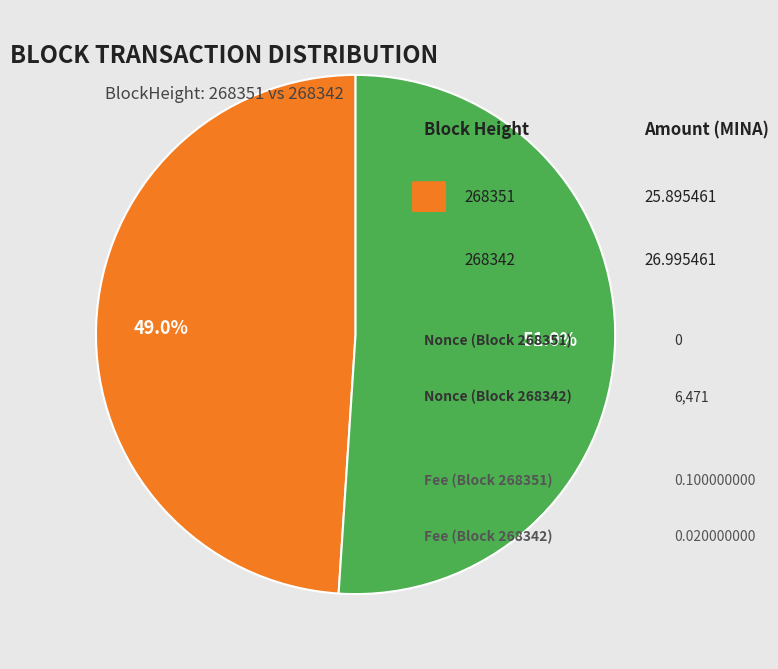

Is there any slice that represents more than half of the pie?

Yes